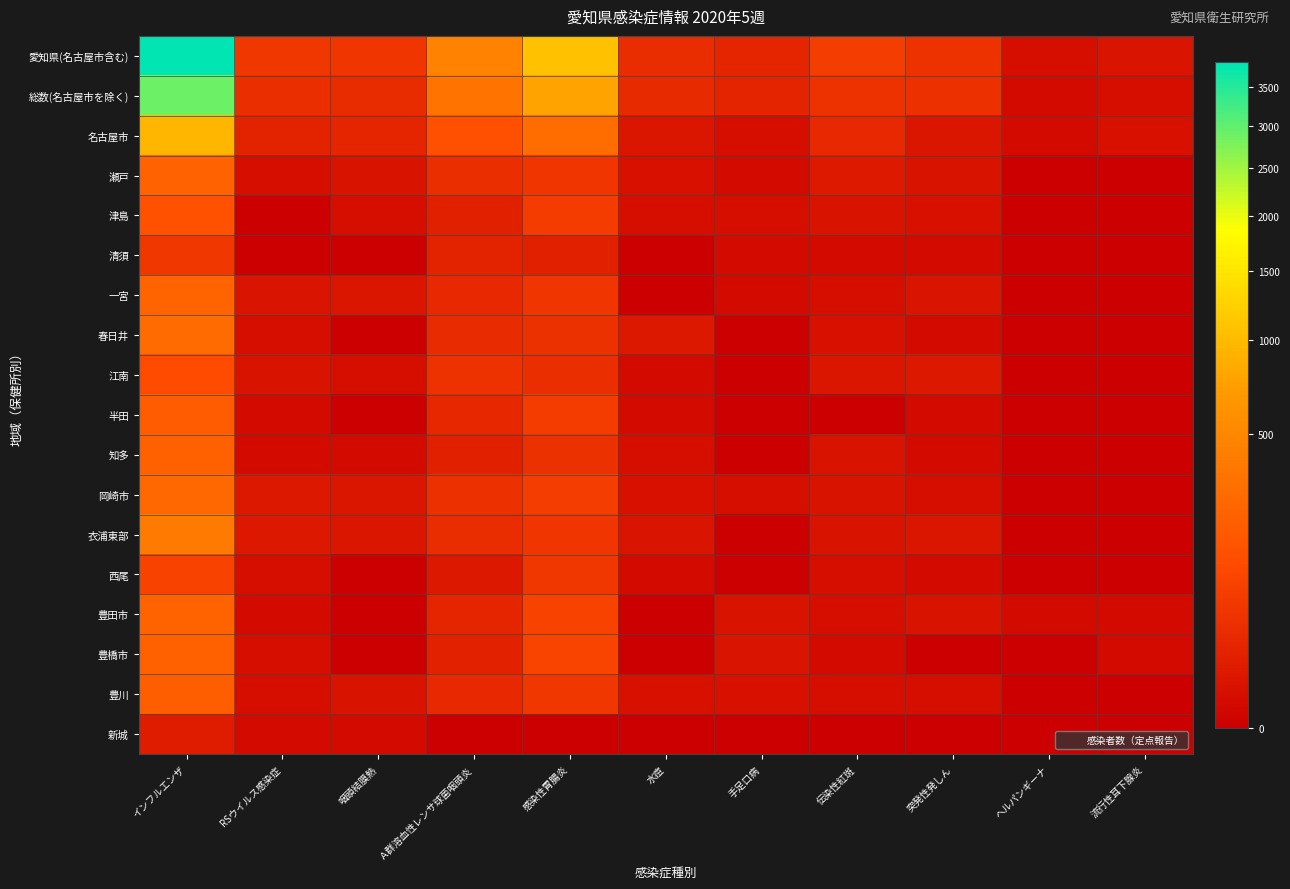

Which series has the largest range (max minus min)?

愛知県(名古屋市含む)